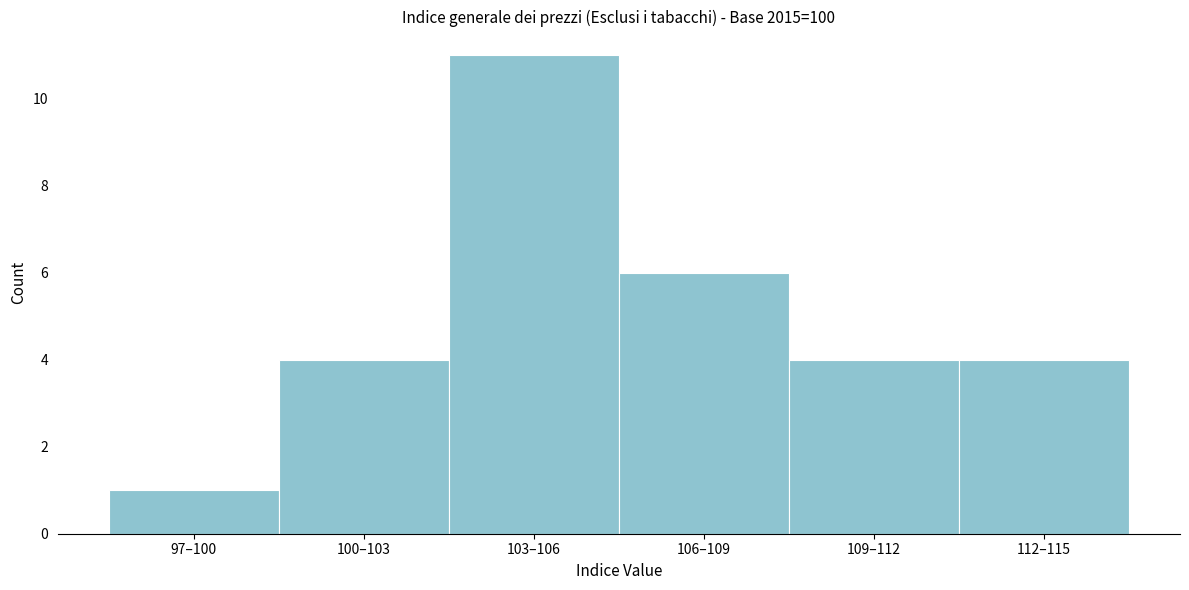

Reading left to right, transcribe all the data shown in this chart.

1	4	11	6	4	4